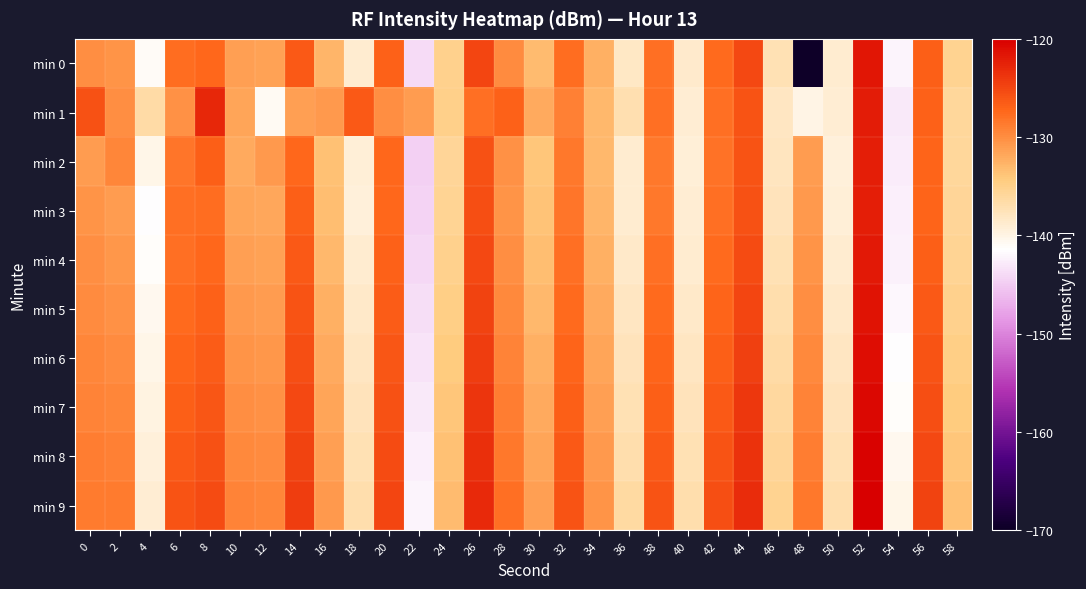

What is the difference between the highest and lowest values at 14?

6.9